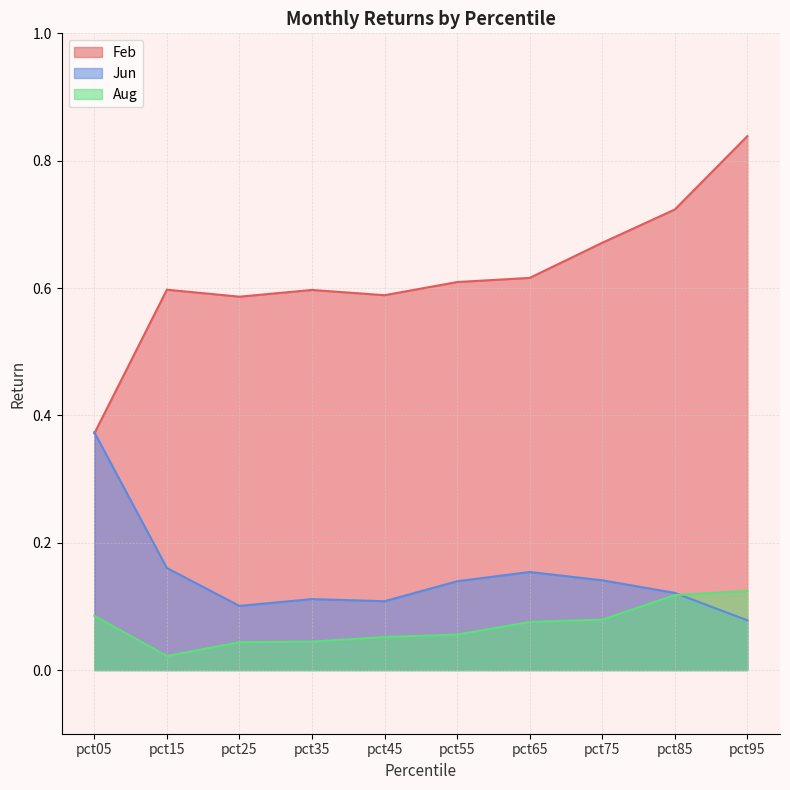

True or false: Feb and Aug intersect in this chart.

False